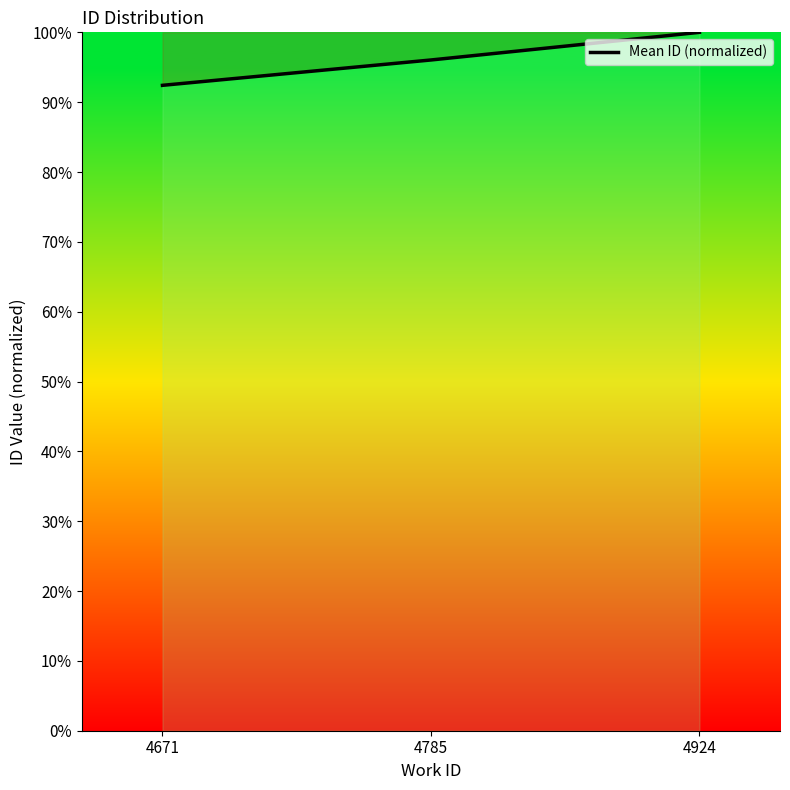

How many values exceed 96?

2